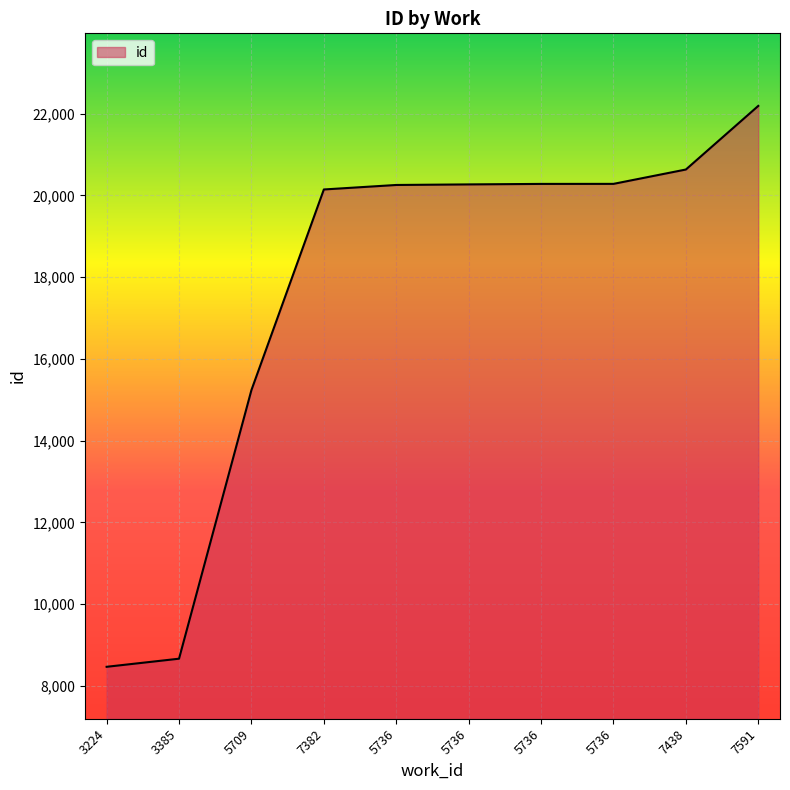

What is the difference between the second highest and minimum values?

12163